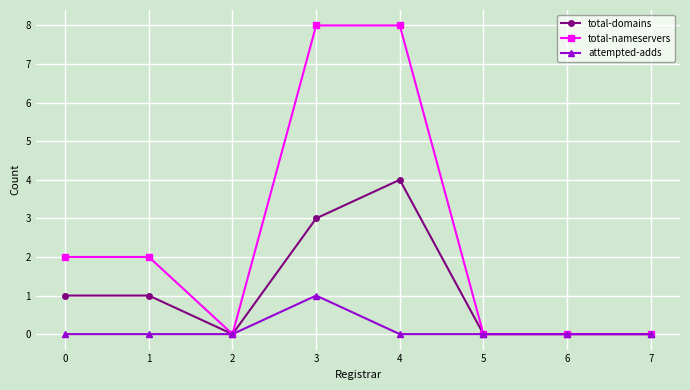

Which series has the largest total across all categories?

total-nameservers